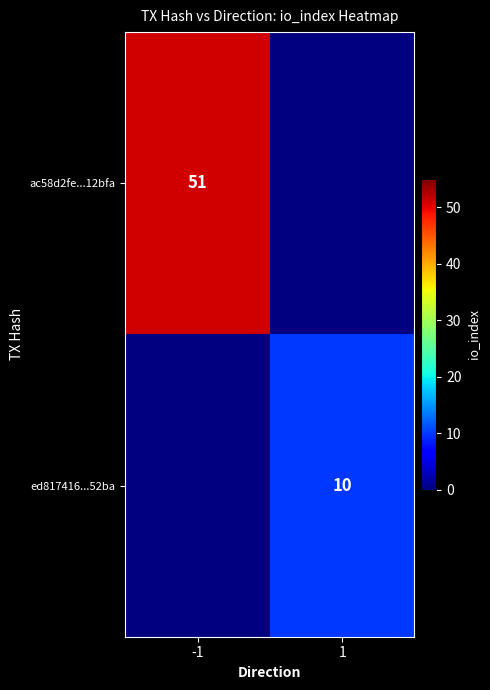

Is the value of ac58d2fe...12bfa at -1 greater than the value of ed817416...52ba at 1?

Yes